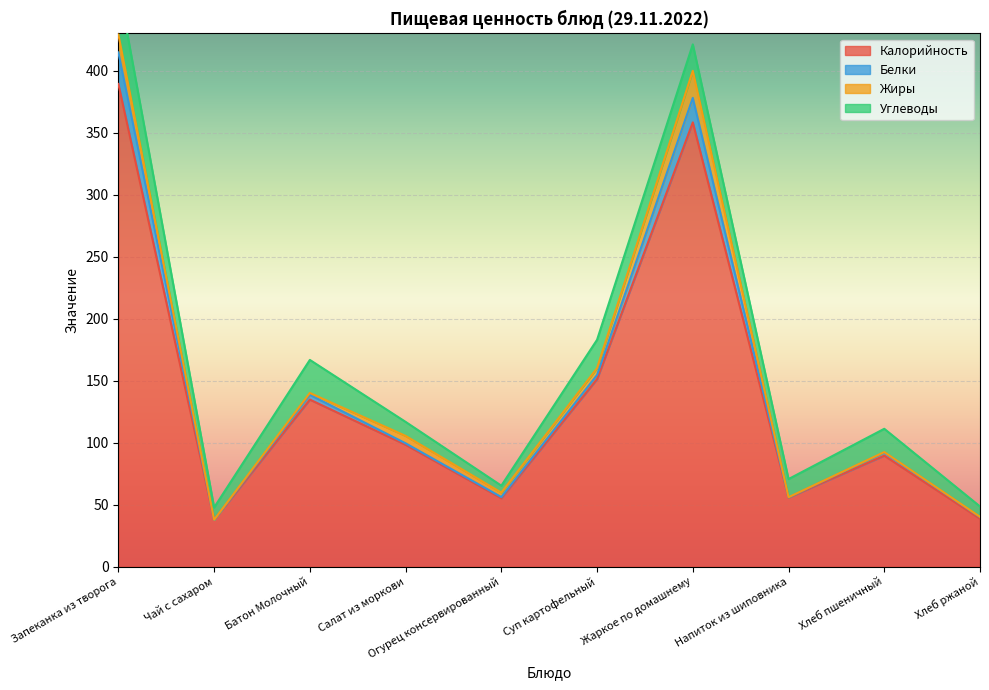

Which series has the widest spread of values?

Белки